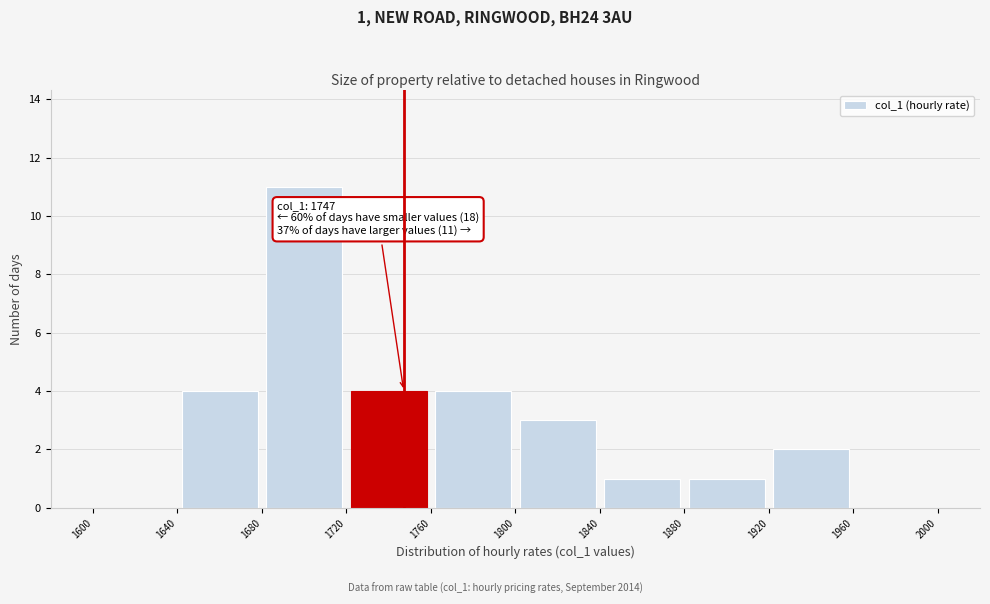

Which range on the x-axis has the tallest bar?

1680 to 1720